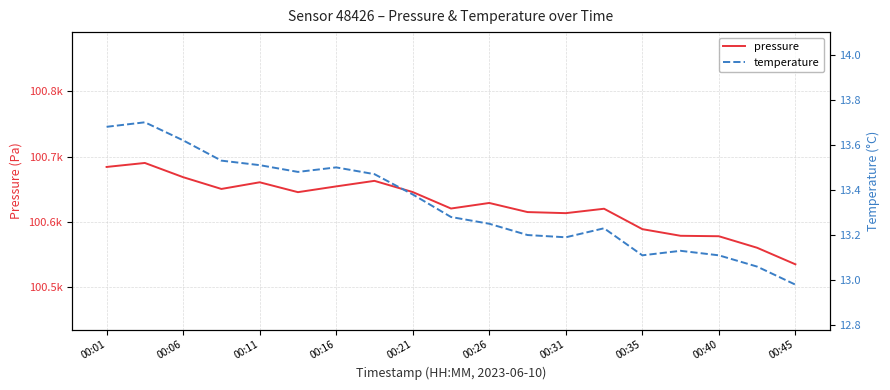

Where is pressure nearest to the value 100612?

00:31